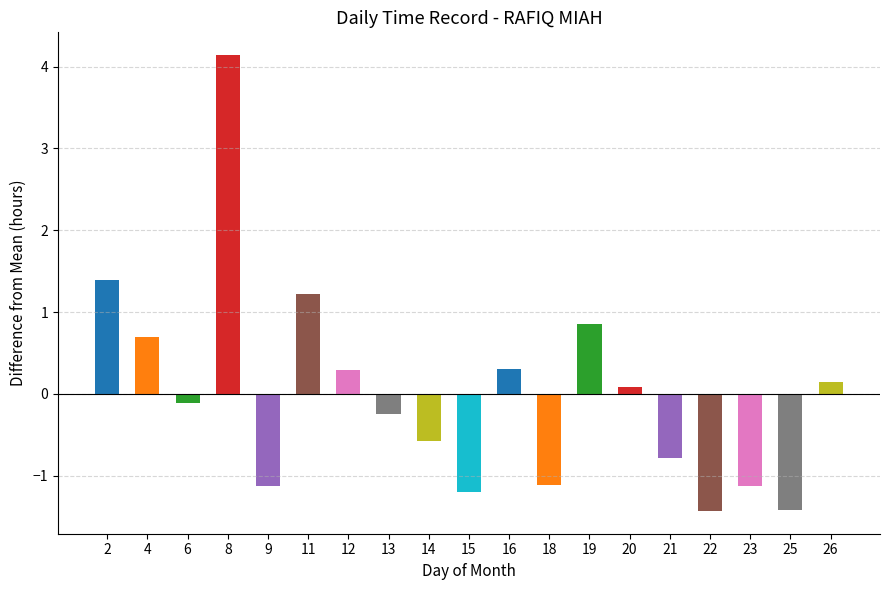

The chart shows a value of 16.9 at 11. True or false?

False